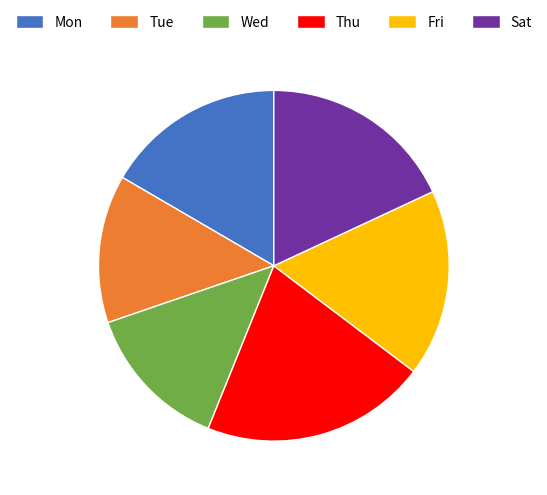

Combined, do Mon and Wed account for over 50%?

No